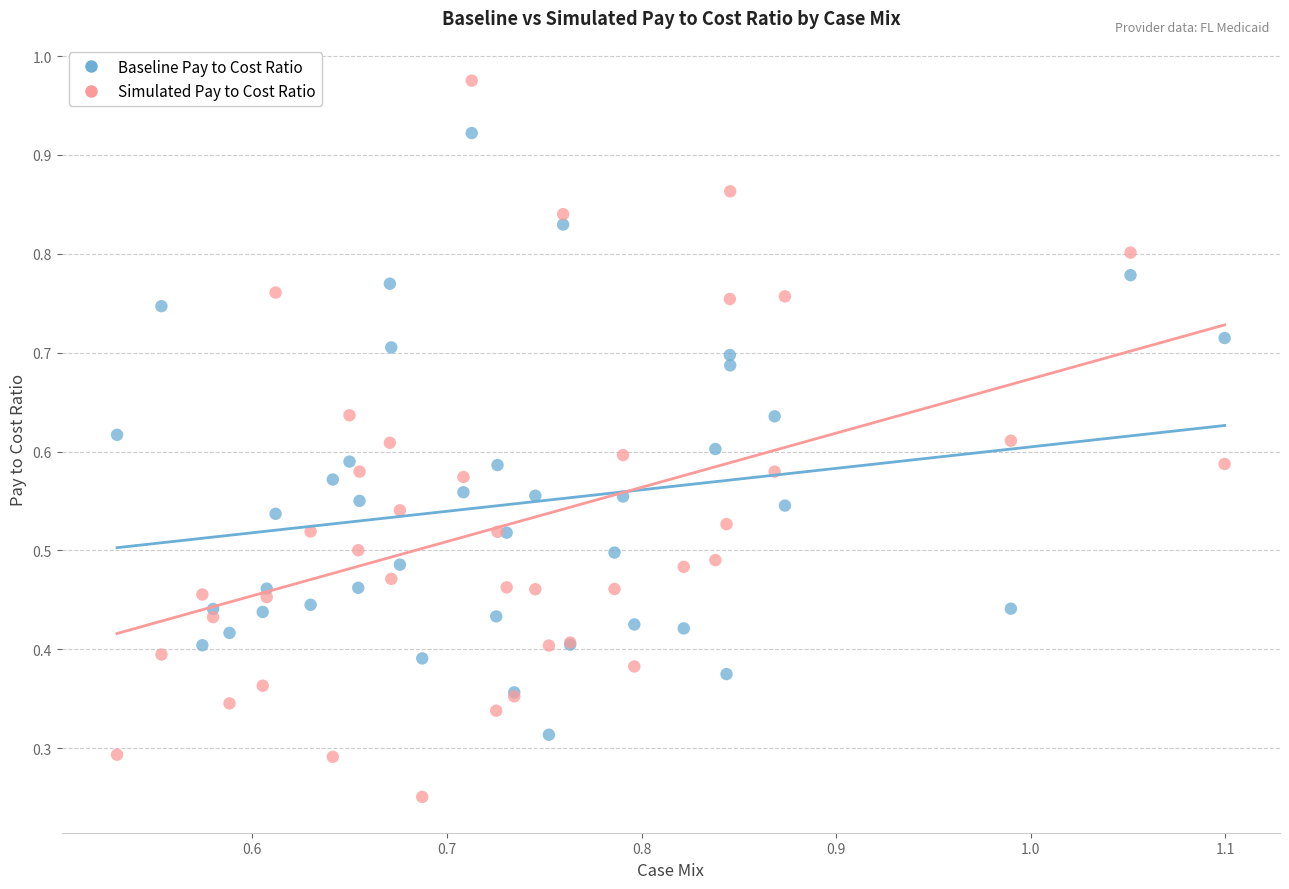

Which series reaches the maximum Y coordinate?

Simulated Pay to Cost Ratio